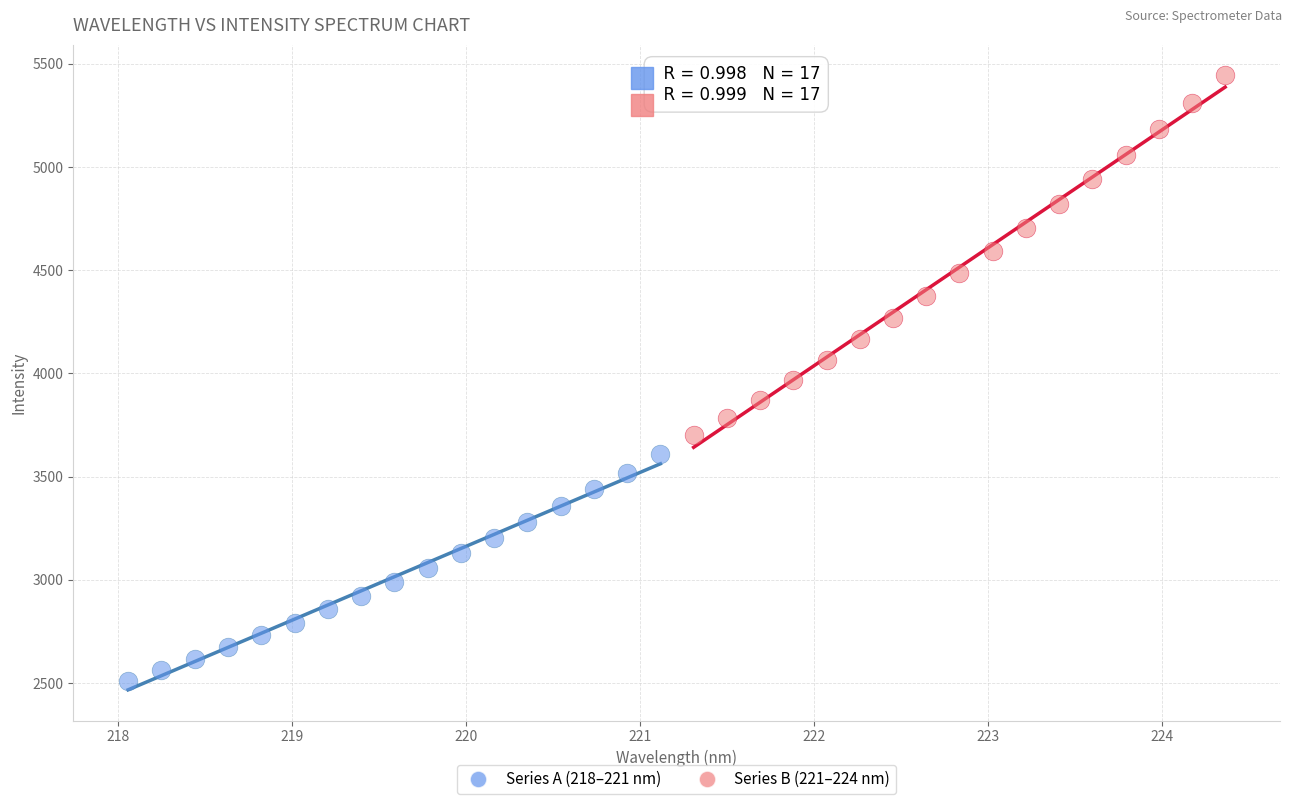

Which series reaches the maximum Y coordinate?

Series B (221–224 nm)